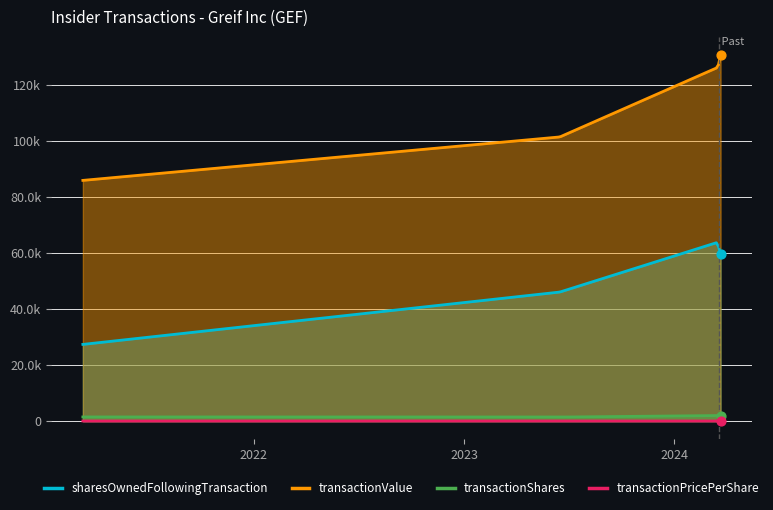

Which series reaches the minimum Y coordinate?

transactionPricePerShare